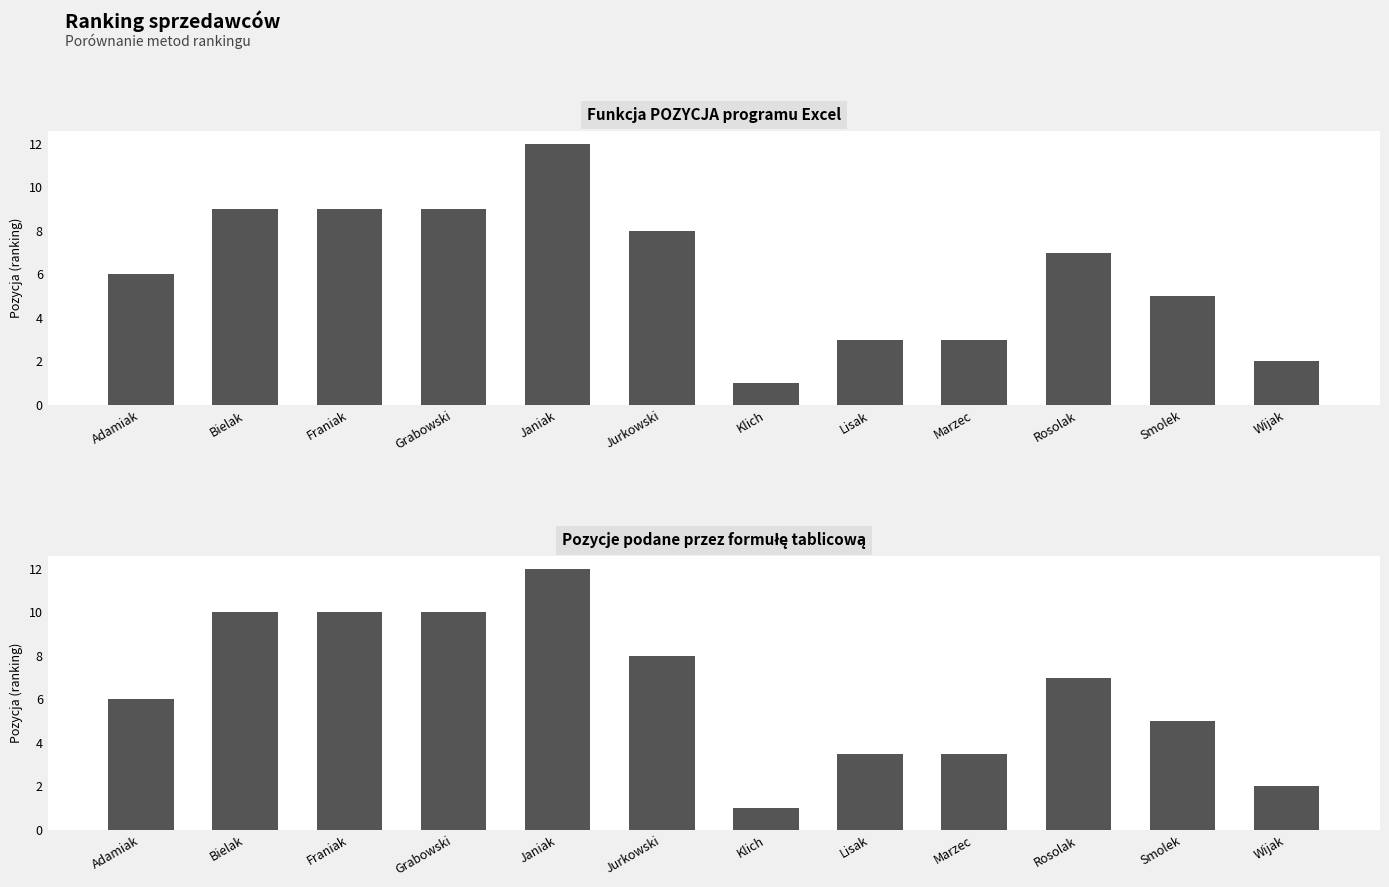

What is the difference between the Pozycje podane przez formułę tablicową values at Janiak and Jurkowski?

4.0